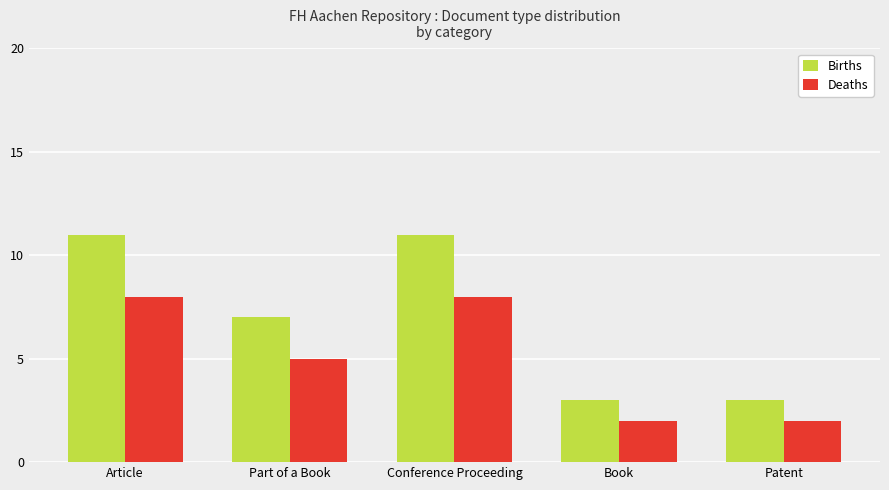

Which series has the largest total across all categories?

Births